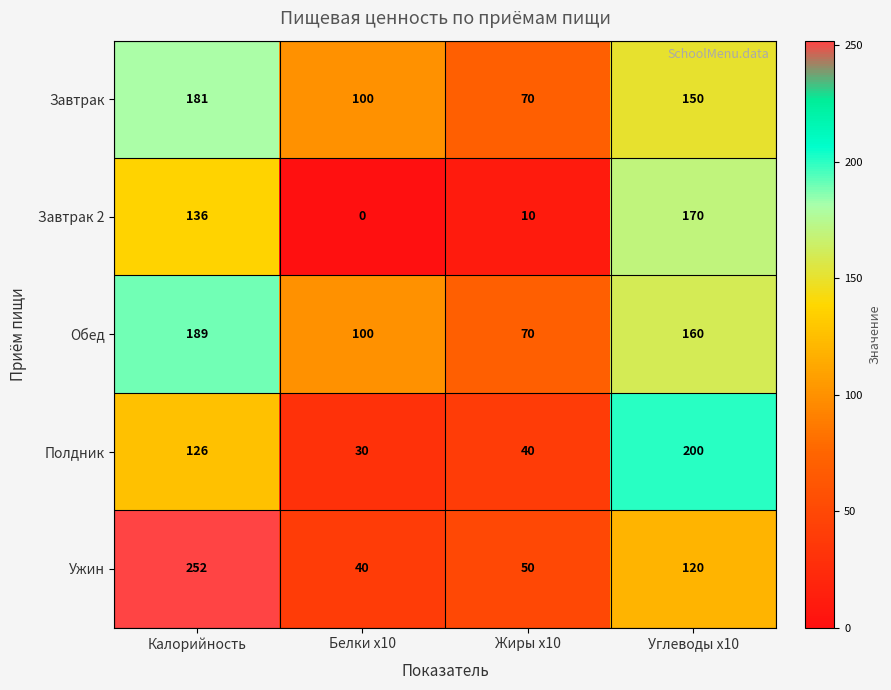

What is the difference between the maximum and second lowest values in the Завтрак 2 series?

160